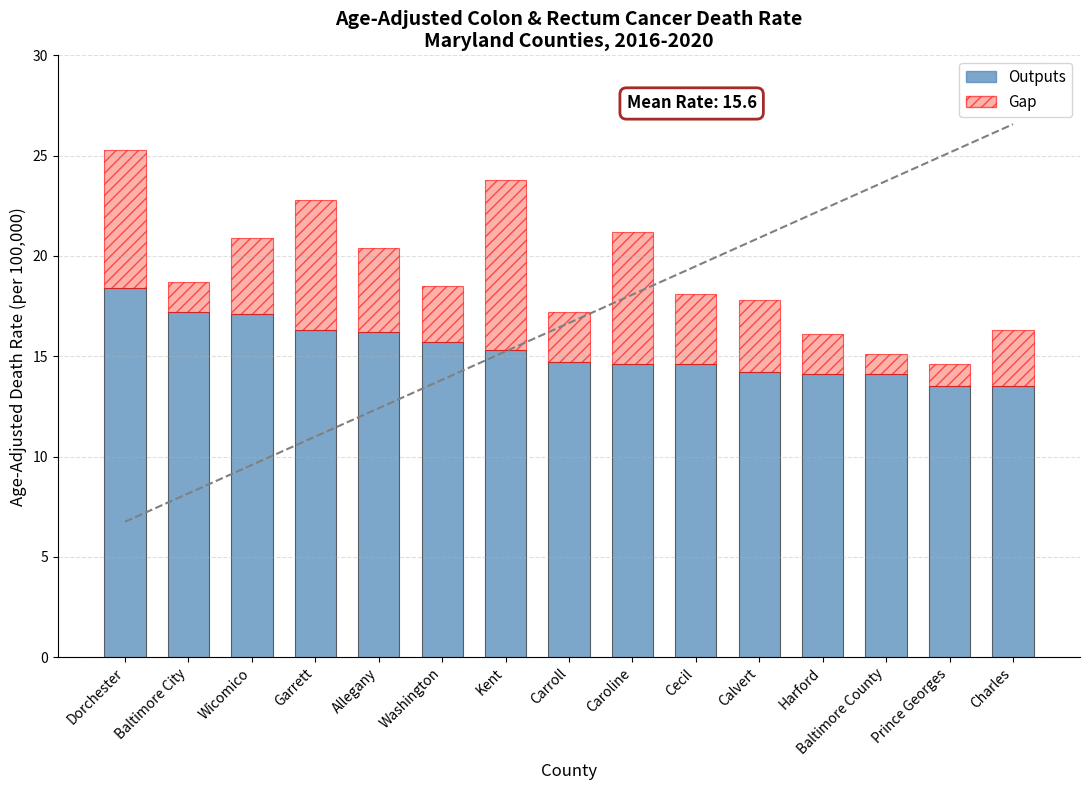

The Gap series shows 11.6 at Garrett. True or false?

False